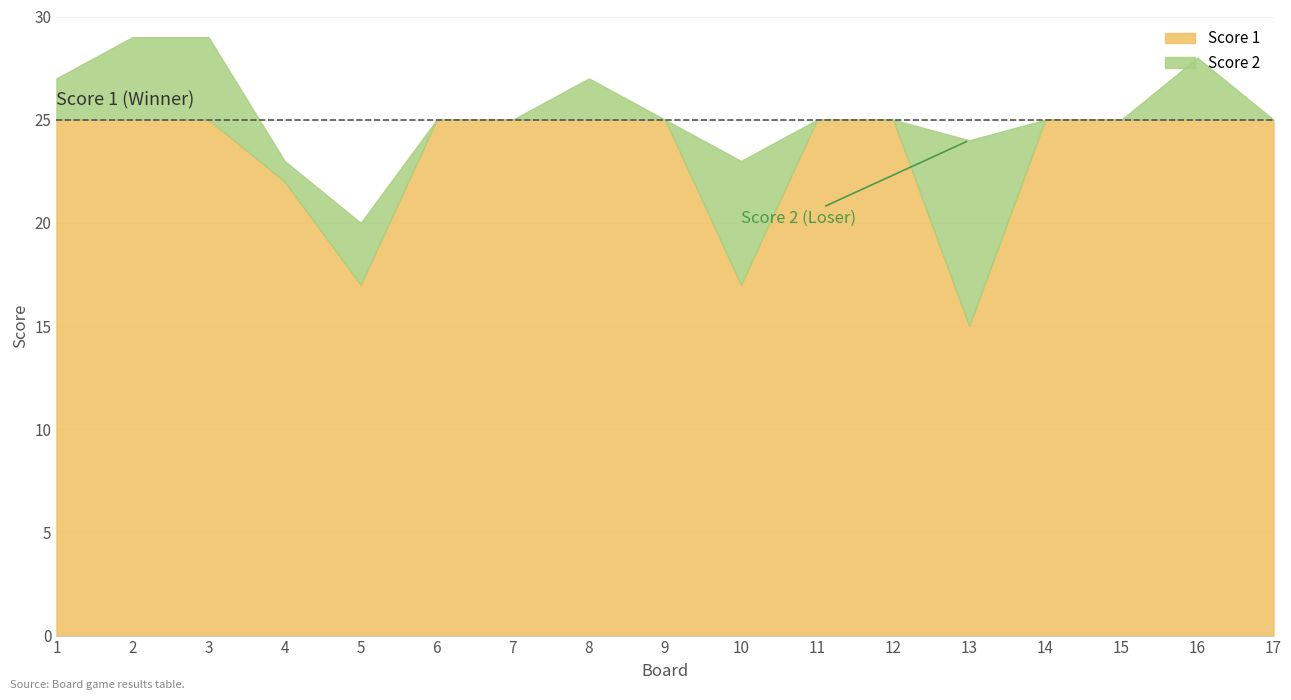

True or false: Score 2 and Score 1 intersect in this chart.

False